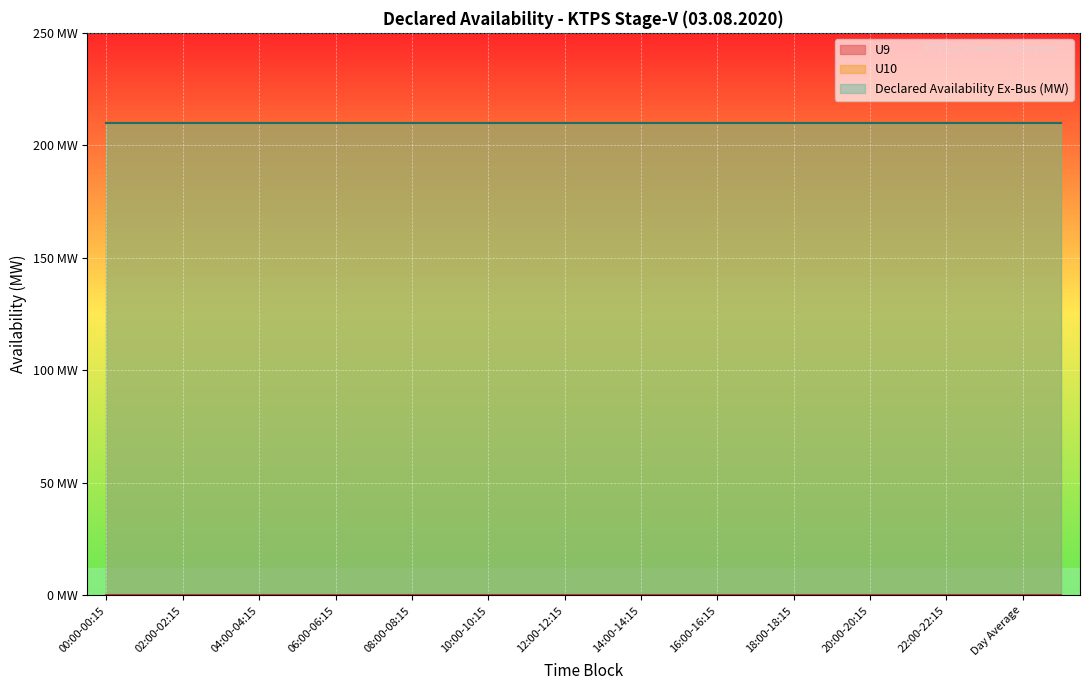

What is the sum of the U10 values at 22:00-22:15 and 23:00-23:15?

420